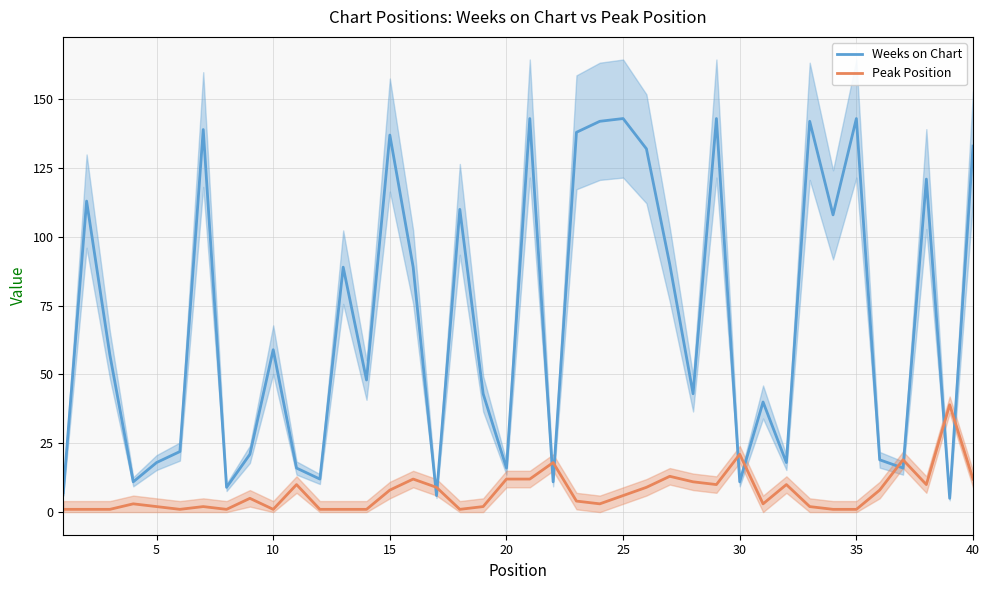

List the series in order of their overall mean, highest first.

Weeks on Chart, Peak Position